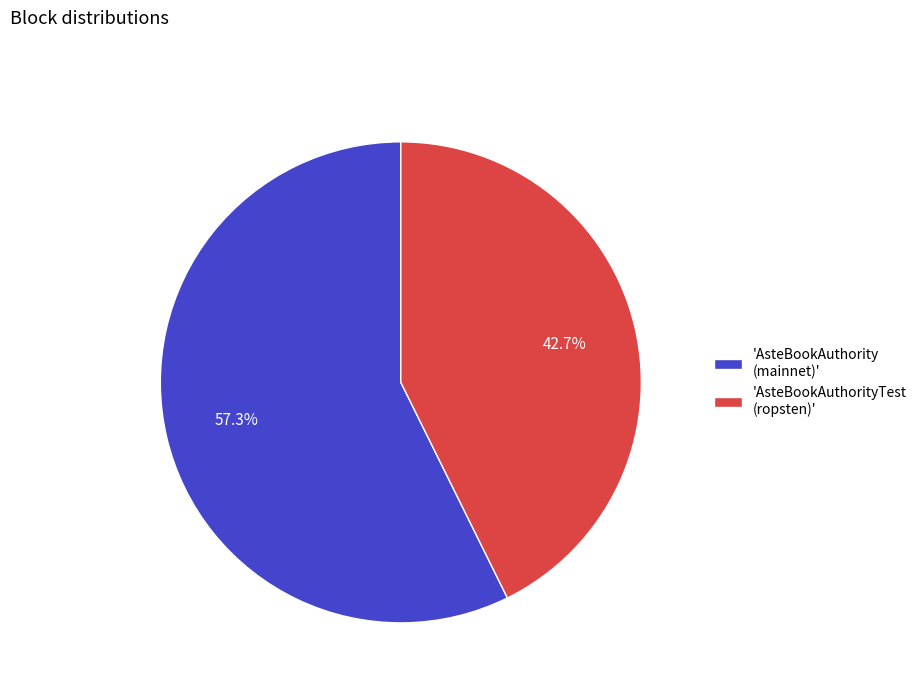

Is there any slice that represents more than half of the pie?

Yes